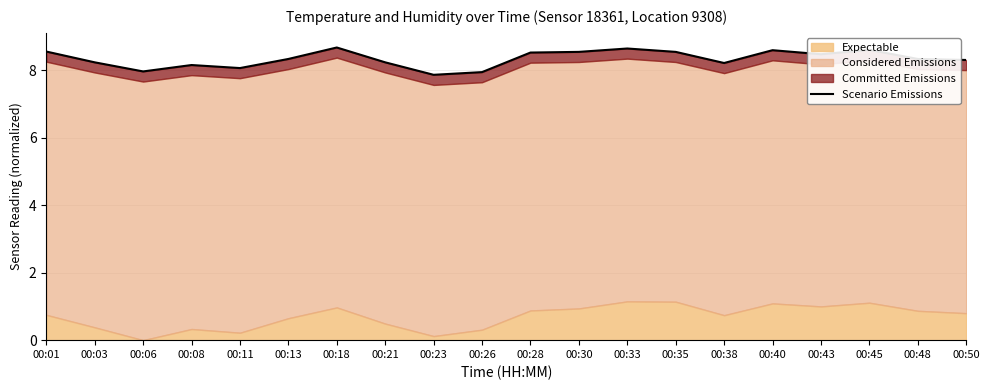

How many interior local peaks (higher than both neighbors) does the data have?

5